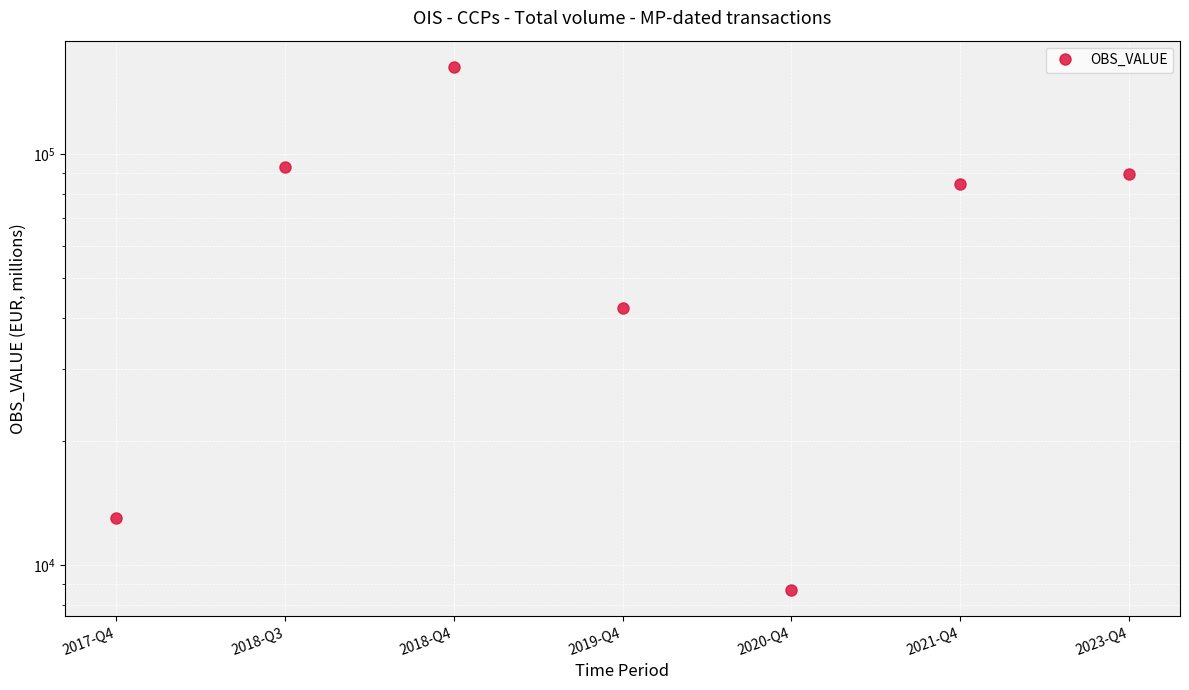

What is the change in value from 2017-Q4 to 2018-Q4?

+150424.2